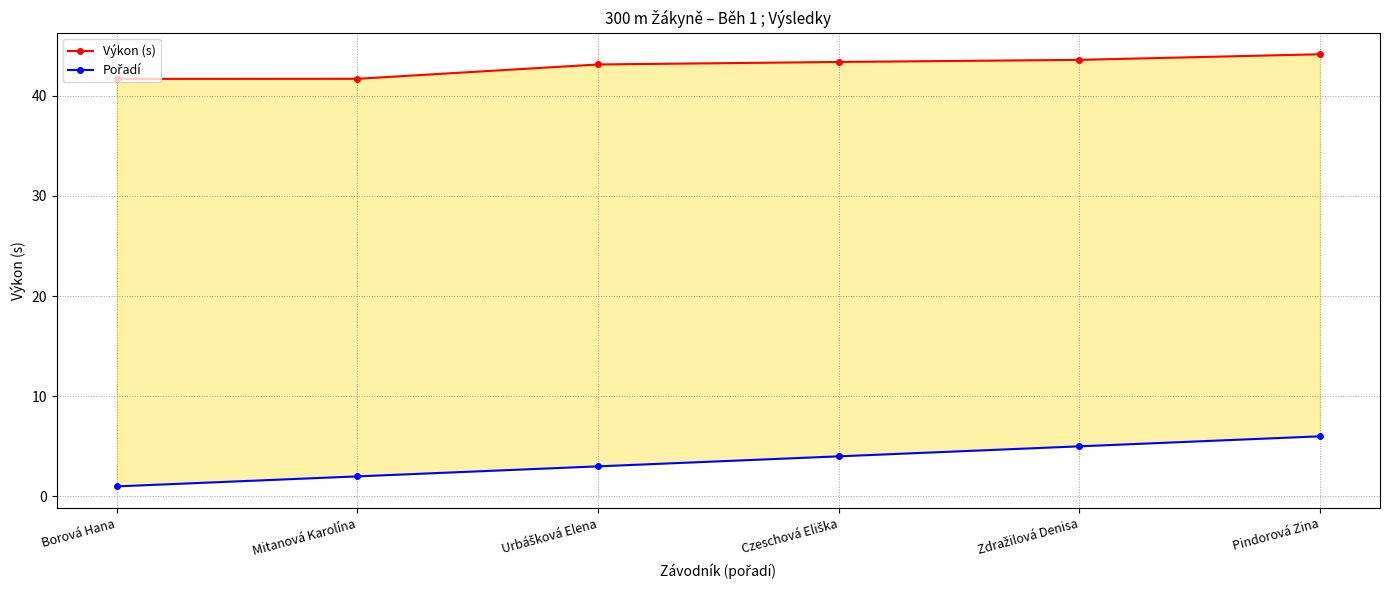

The Výkon (s) series shows 41.7 at Mitanová Karolína. True or false?

True